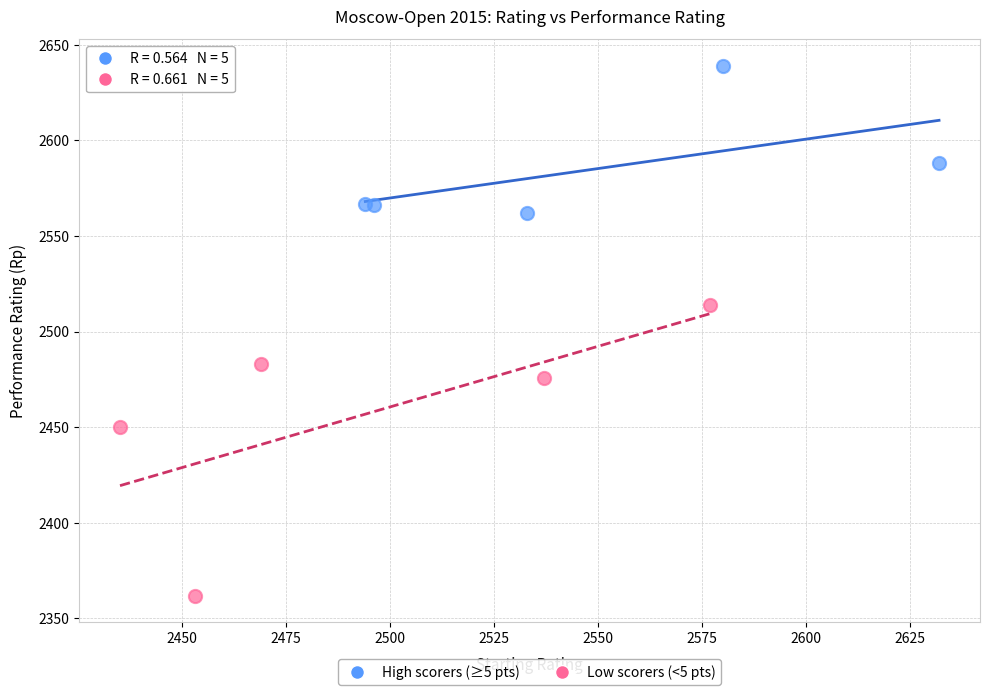

Which series reaches the minimum Y coordinate?

Low scorers (<5 pts)